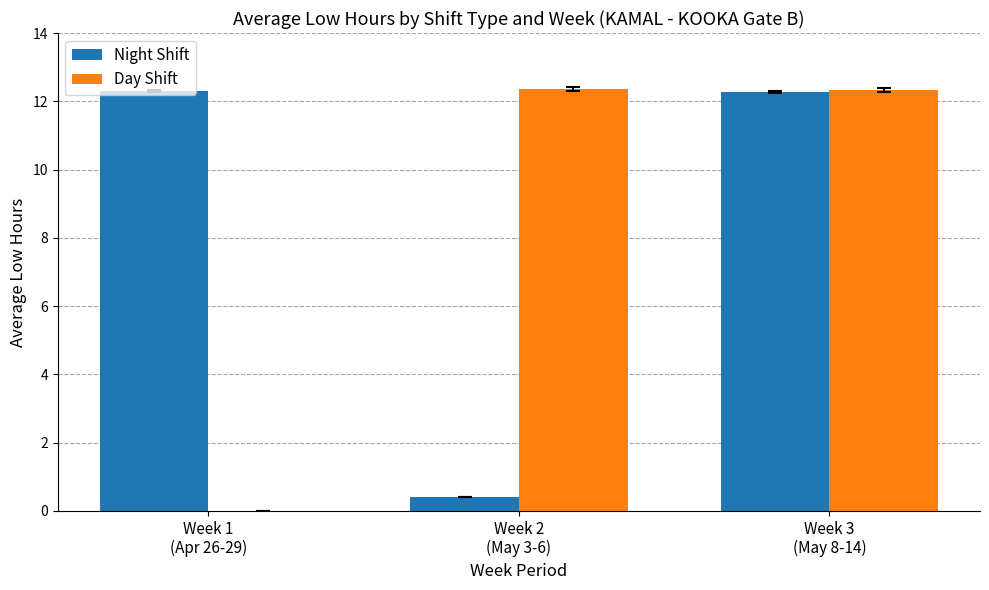

How many values in the Night Shift series exceed 12?

2